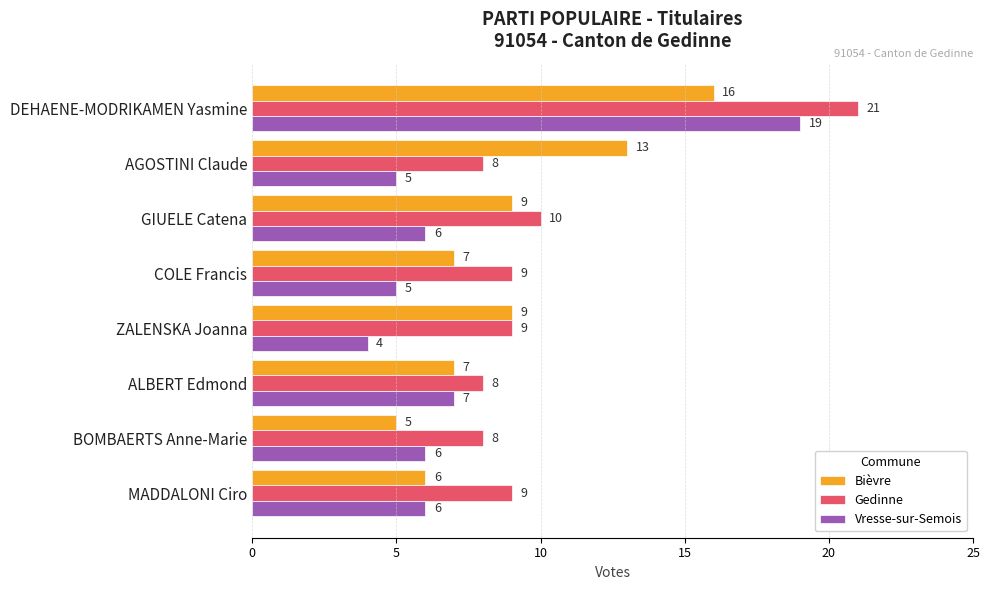

At which category is the sum across all series the highest?

DEHAENE-MODRIKAMEN Yasmine